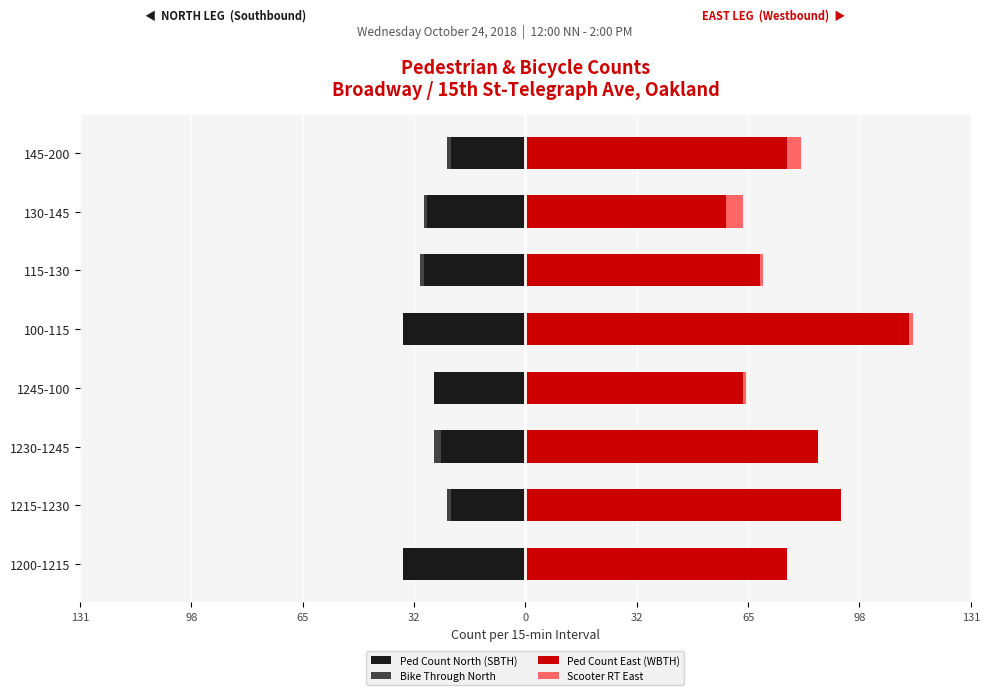

What are all the series names shown in the legend?

Ped Count North (SBTH), Bike Through North, Ped Count East (WBTH), Scooter RT East